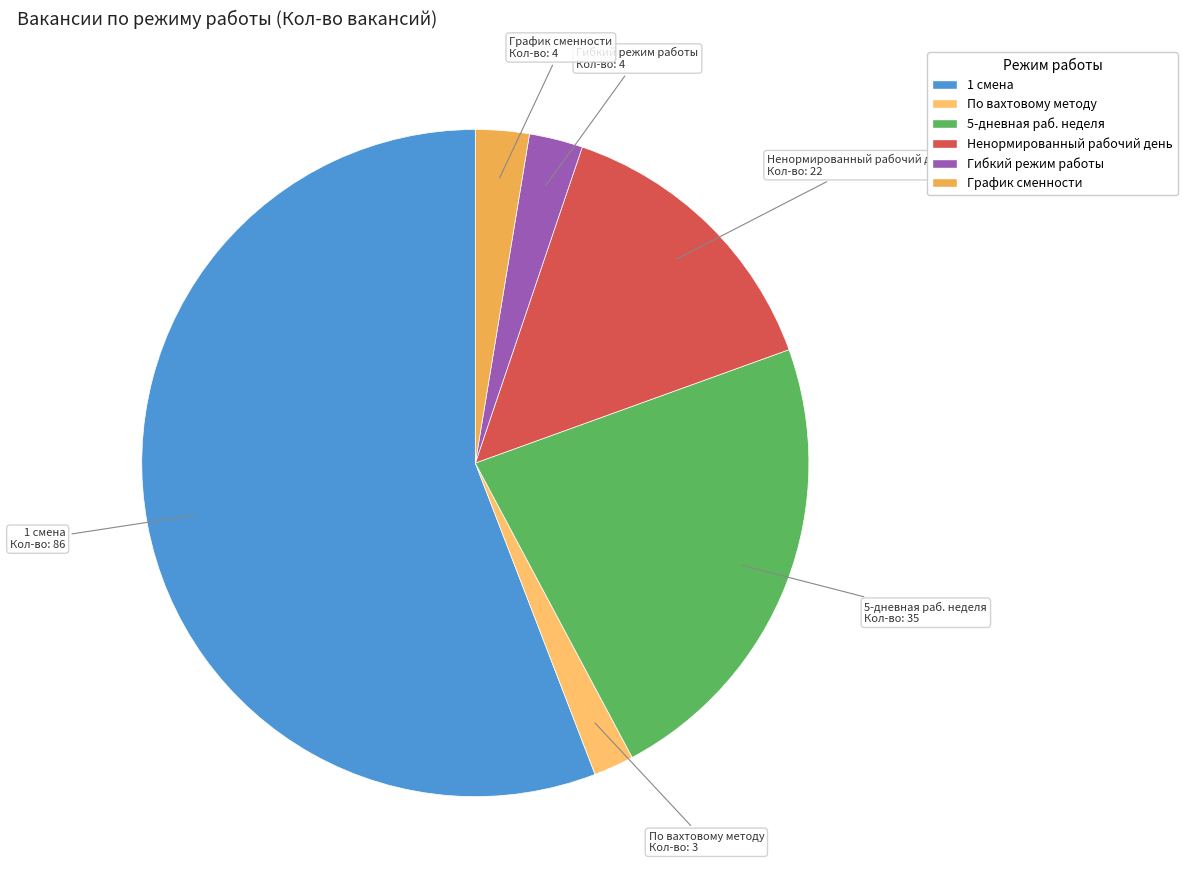

How many segments does this pie chart have?

6